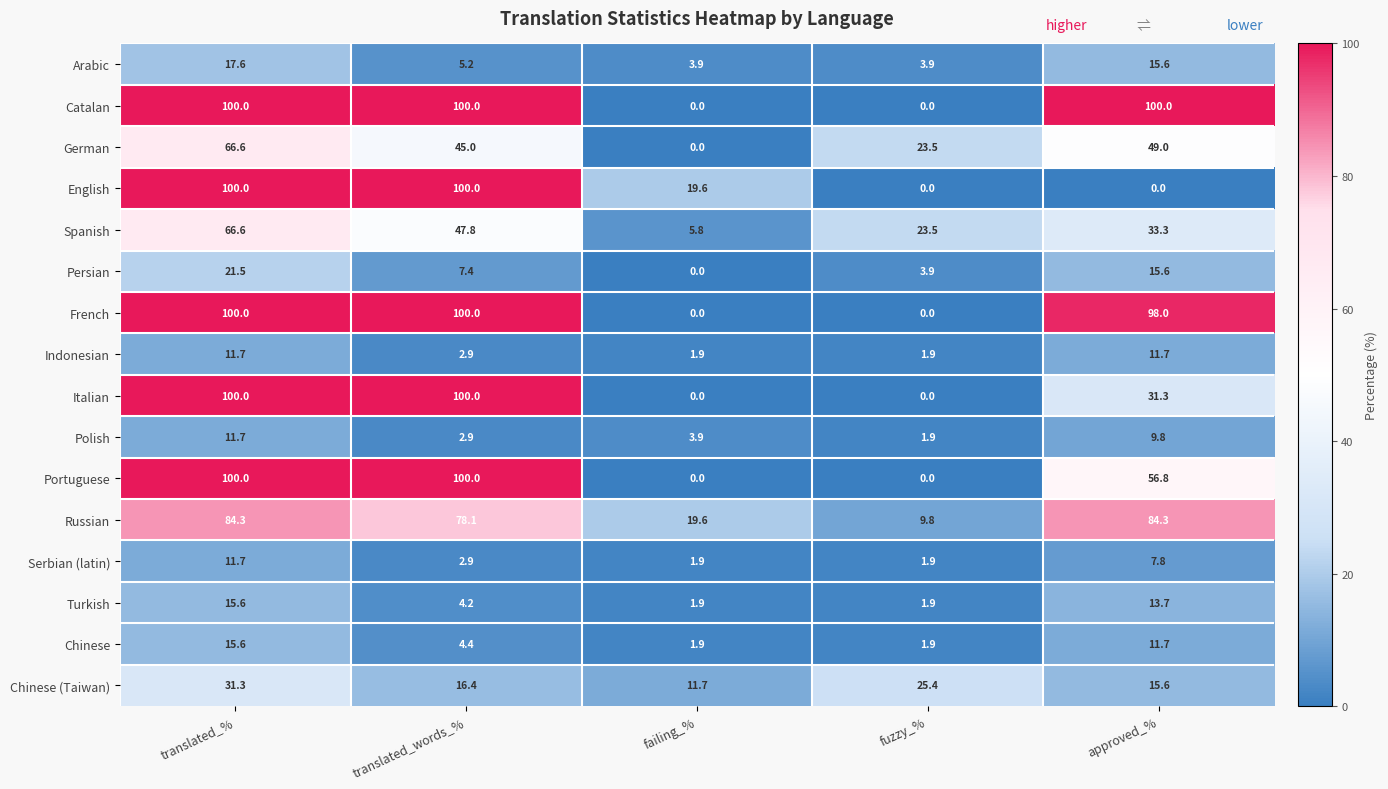

How many distinct data groups are displayed?

16